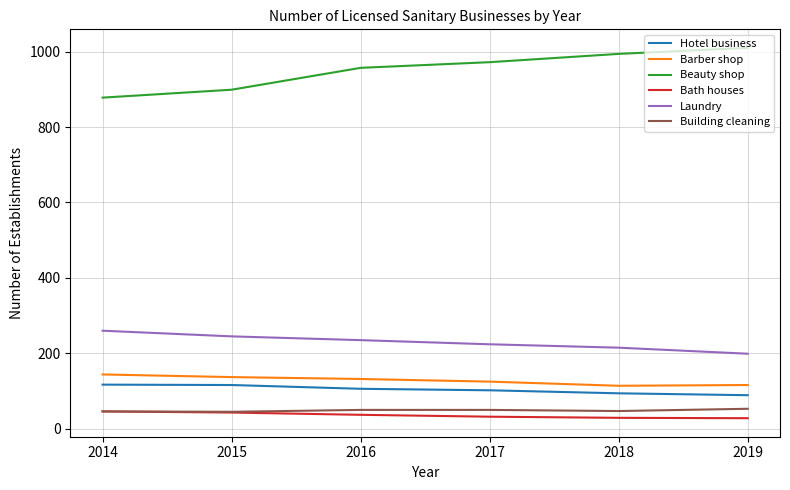

Rank the categories by Laundry value from highest to lowest.

2014, 2015, 2016, 2017, 2018, 2019